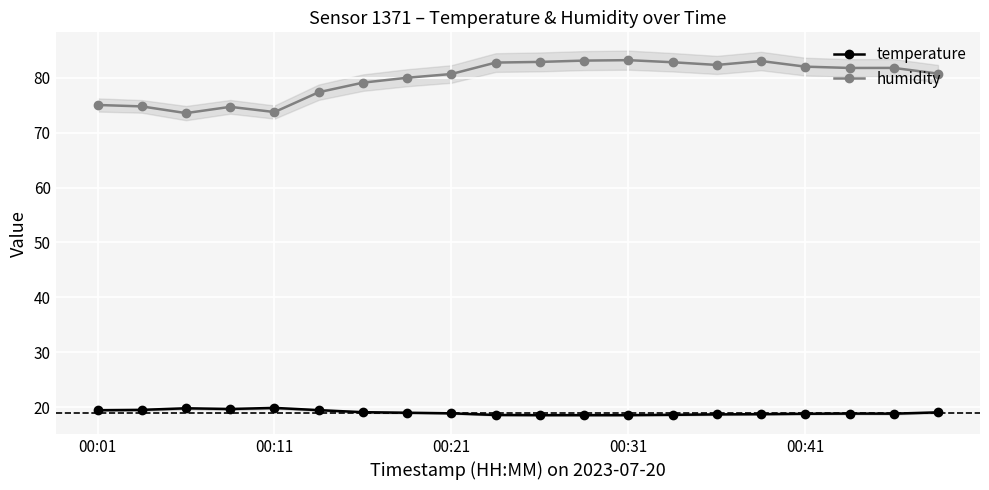

In humidity, how many points are lower than both neighbors (excluding endpoints)?

4